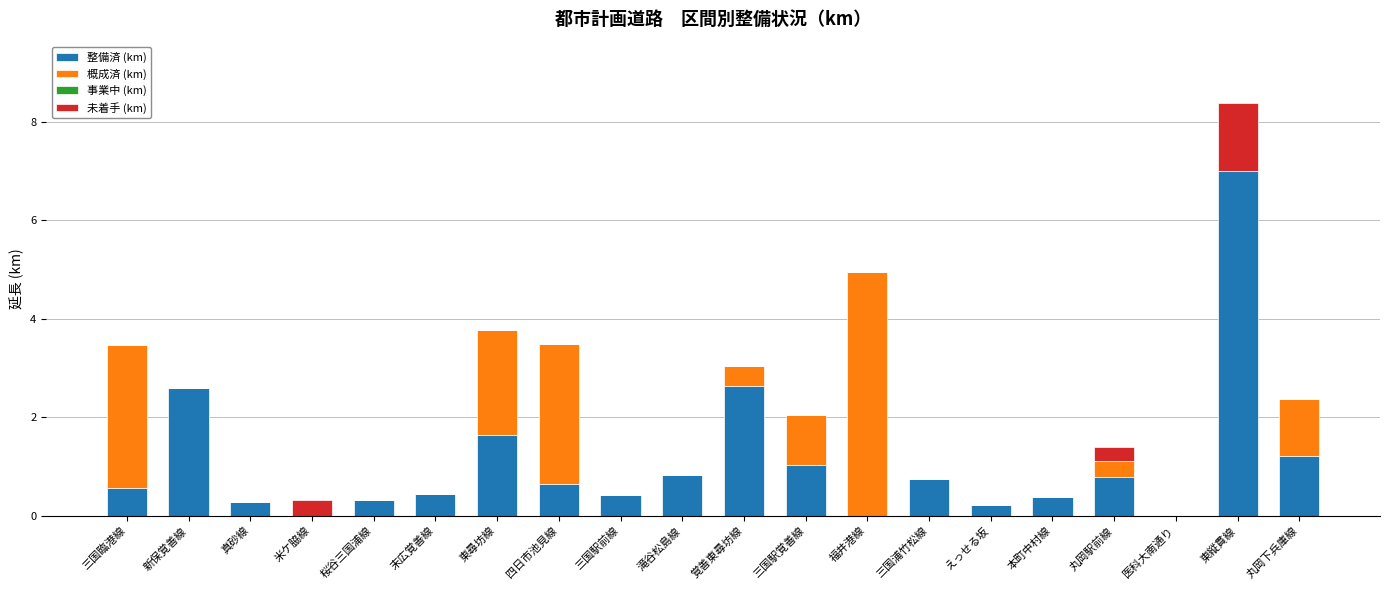

At which category is the sum across all series the highest?

東縦貫線